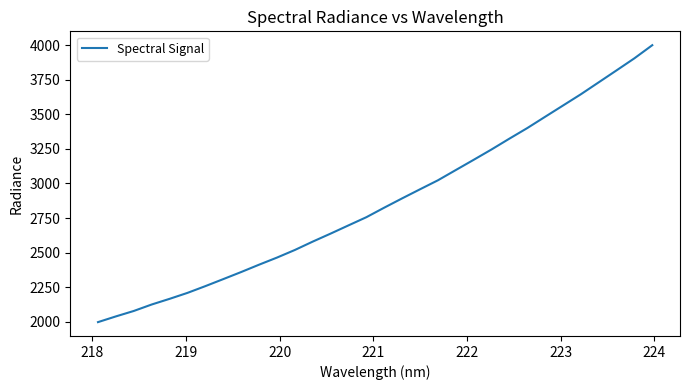

What is the difference between the maximum and minimum values?

2005.9